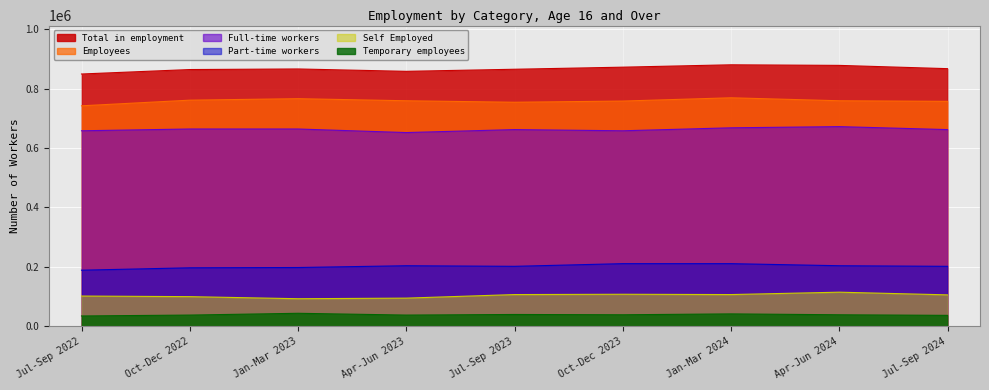

Which category has the lowest value in the Temporary employees series?

Jul-Sep 2022